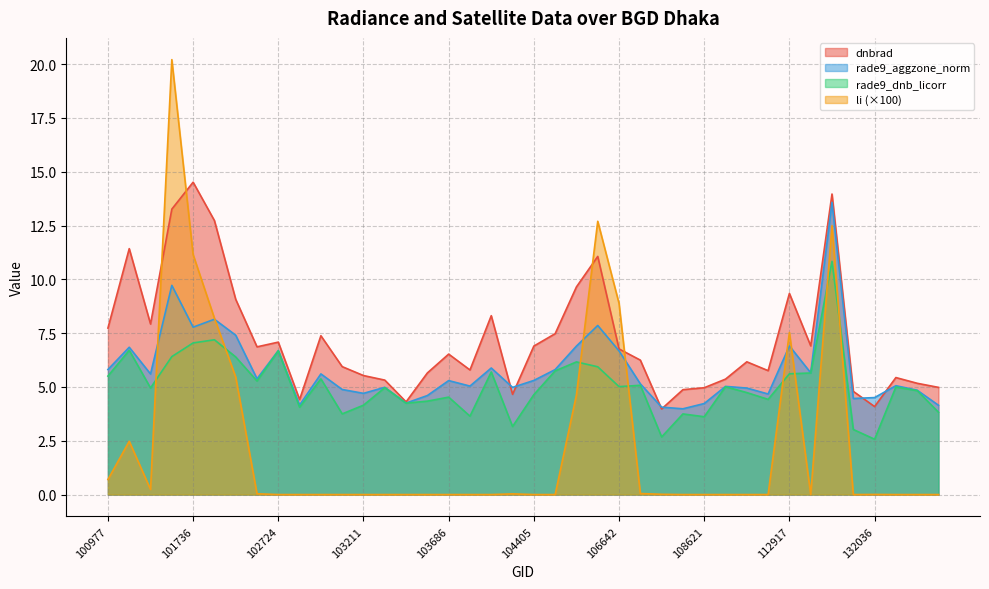

Which category has the highest value in the li series?

101605